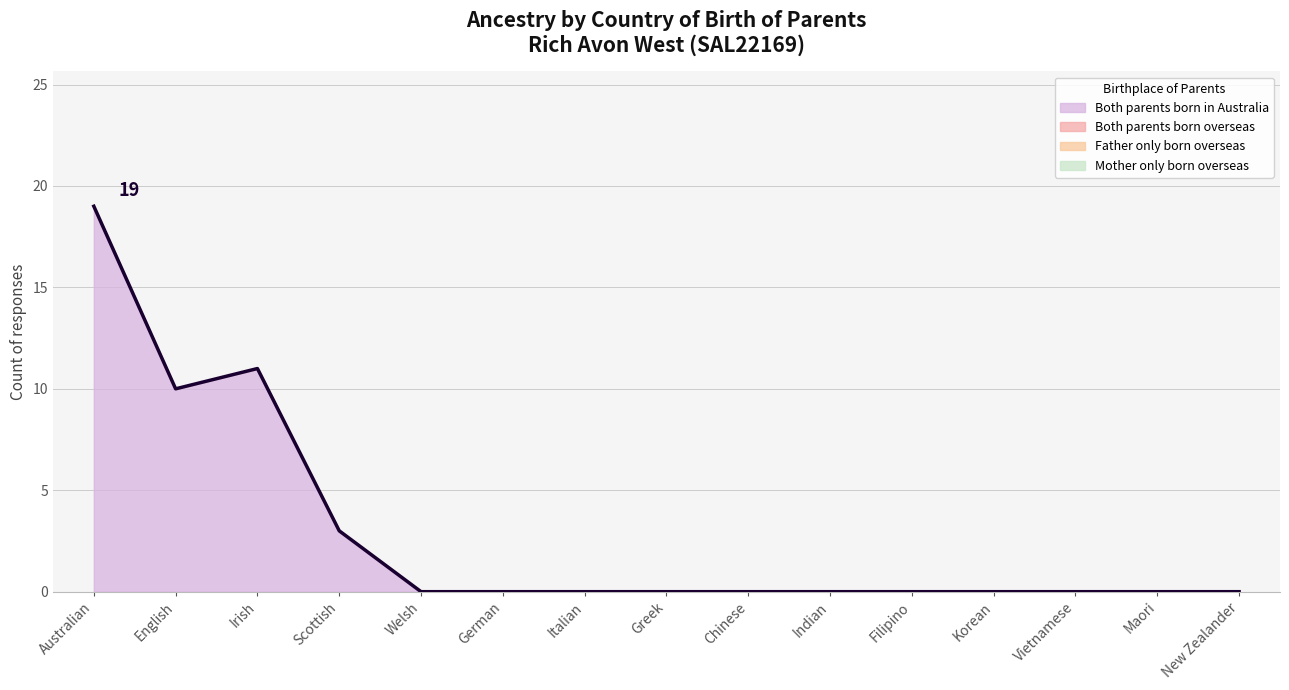

How many lines are shown in the chart?

1